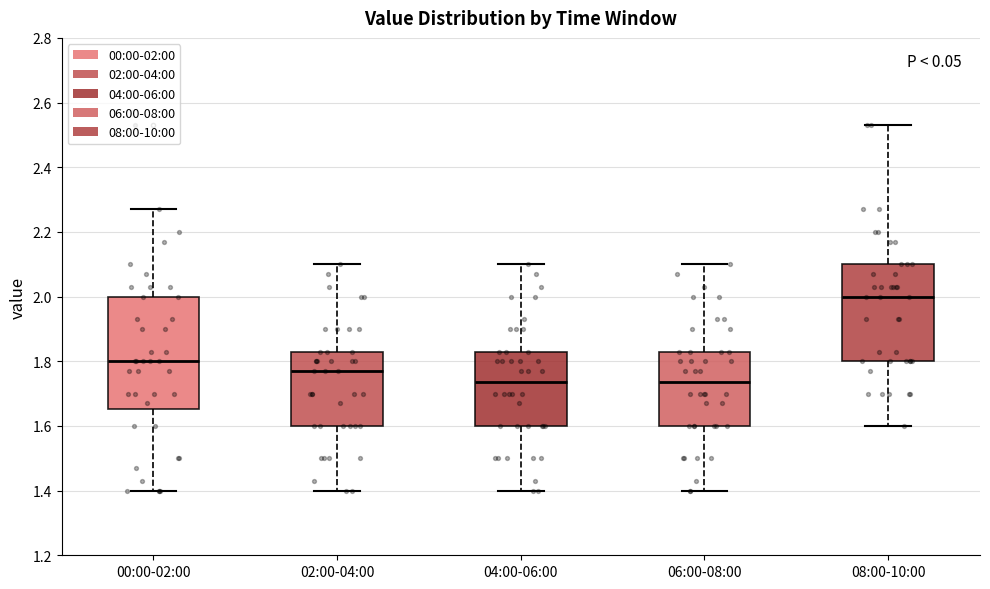

Reading left to right, read every box against the y-axis: the position of its median line, the range the box covers, and the ends of its whiskers. The values are not printed on the chart, so give them approximately, as read against the axis.

00:00-02:00: median 1.80, box 1.66 to 2.00, whiskers 1.40 to 2.28
02:00-04:00: median 1.78, box 1.60 to 1.84, whiskers 1.40 to 2.10
04:00-06:00: median 1.74, box 1.60 to 1.84, whiskers 1.40 to 2.10
06:00-08:00: median 1.74, box 1.60 to 1.84, whiskers 1.40 to 2.10
08:00-10:00: median 2.00, box 1.80 to 2.10, whiskers 1.60 to 2.54